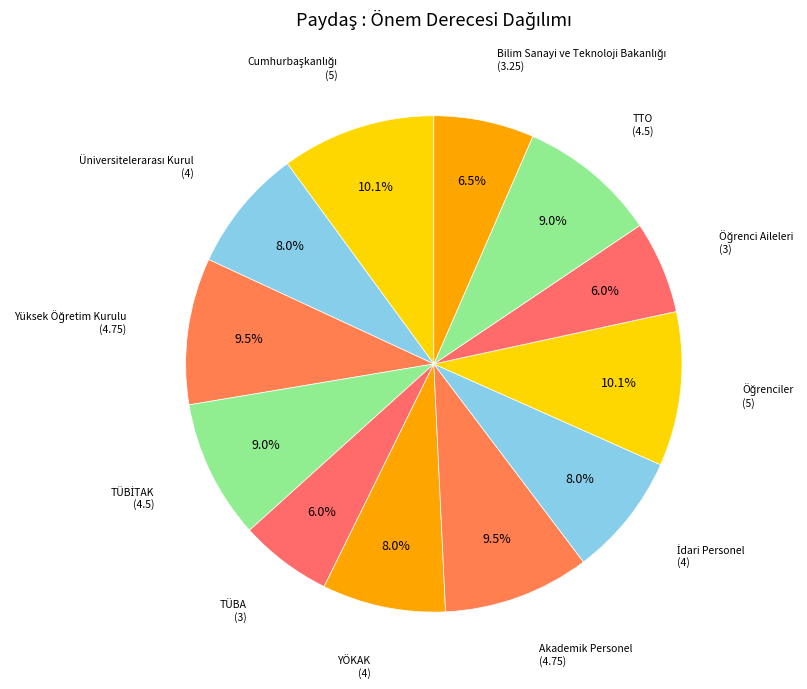

How many segments does this pie chart have?

12